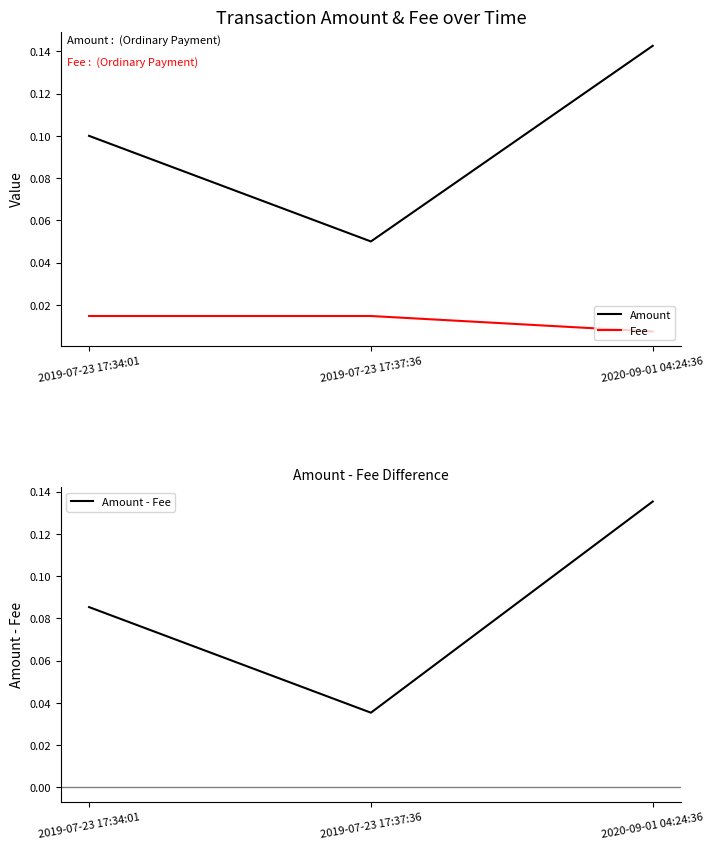

Which has a higher value, 2019-07-23 17:34:01 or 2019-07-23 17:37:36?

2019-07-23 17:34:01